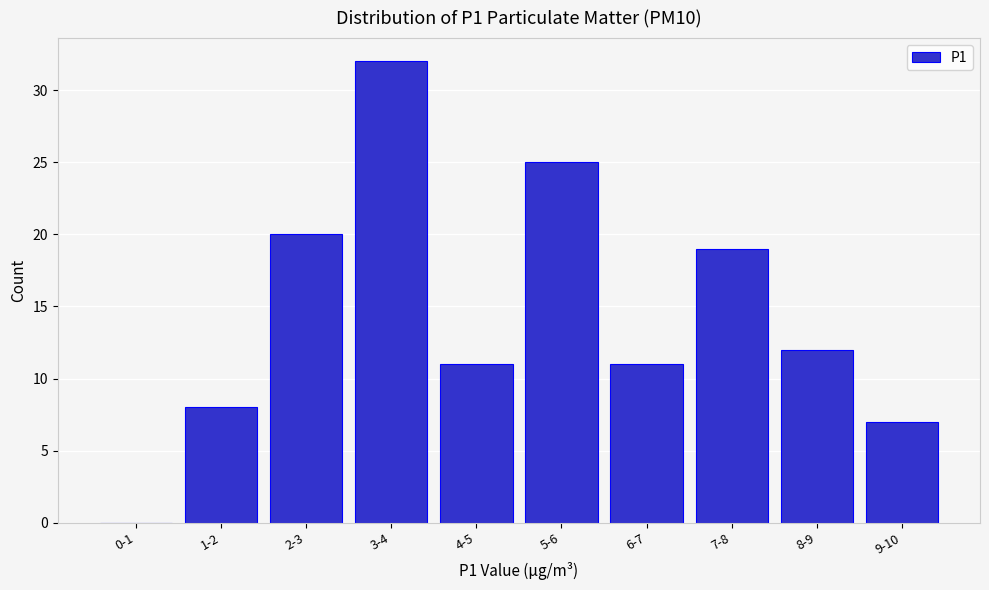

Reading left to right, what are all the values shown in this chart?

0-1=0	1-2=8	2-3=20	3-4=32	4-5=11	5-6=25	6-7=11	7-8=19	8-9=12	9-10=7